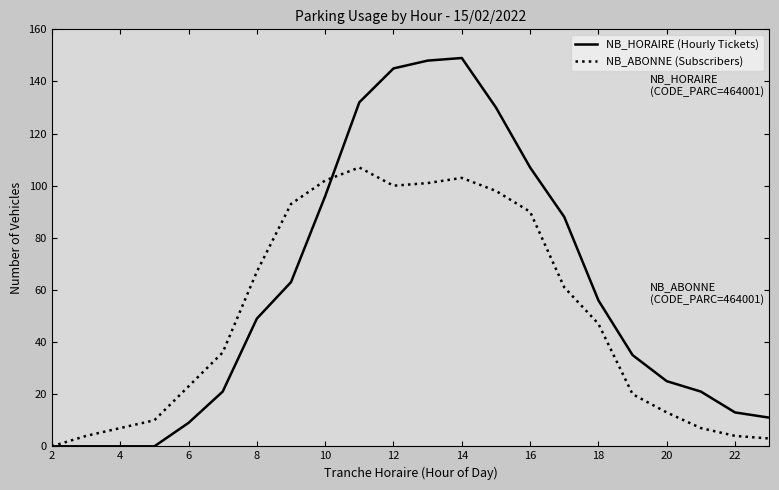

How many values in NB_ABONNE (Subscribers) are above zero?

21